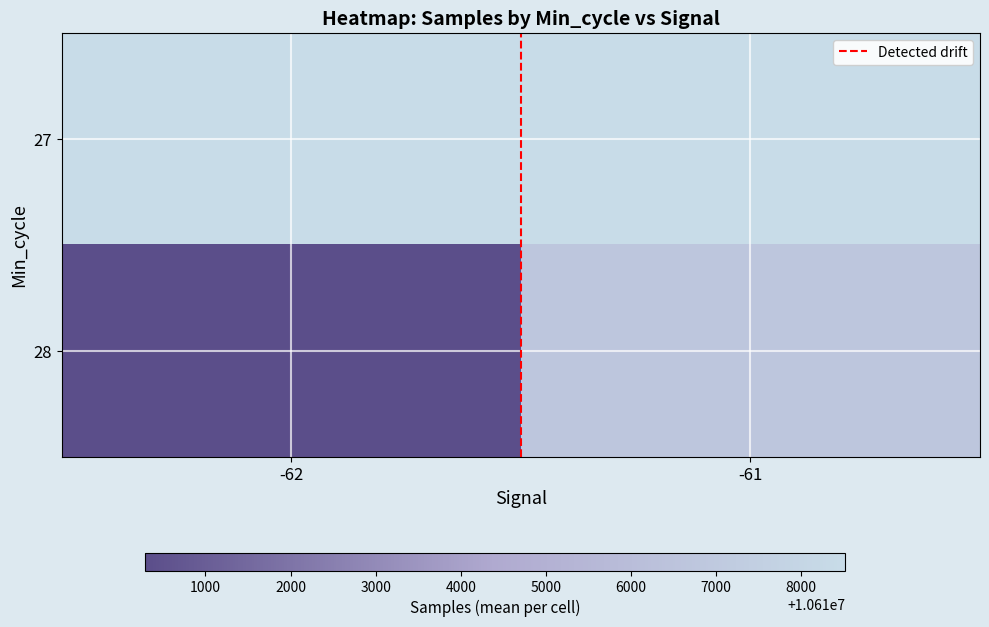

Which series has the largest range (max minus min)?

28